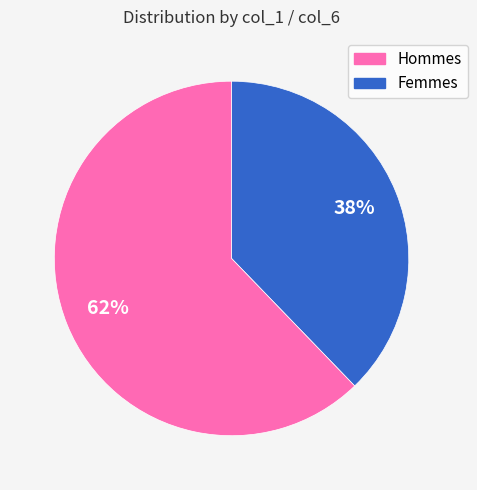

Is the sum of Hommes and Femmes greater than half?

Yes